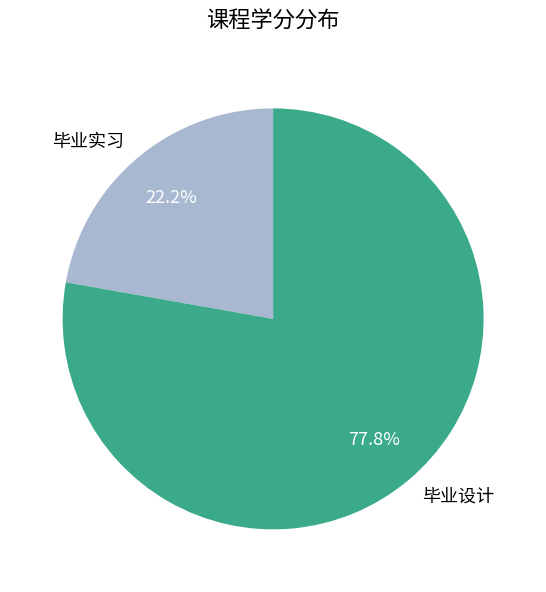

Does 毕业实习 account for over 50% of the chart?

No